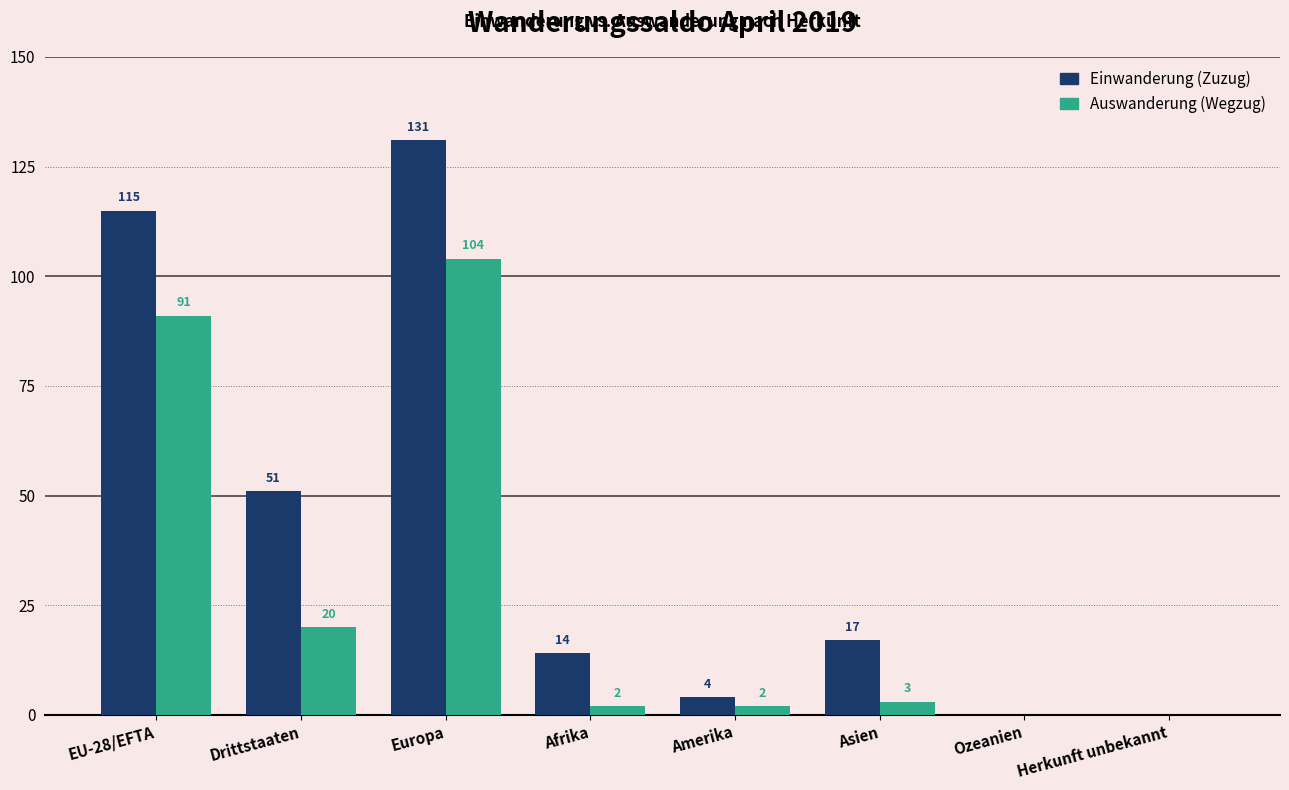

How many values in Auswanderung (Wegzug) are above zero?

6